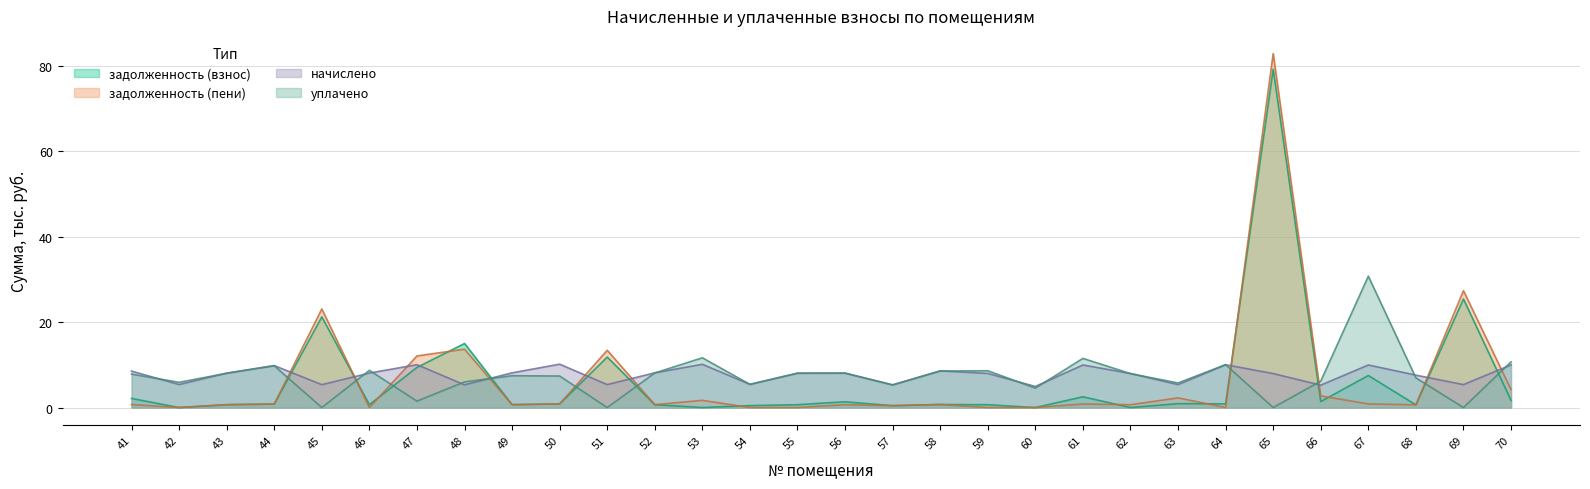

Reading right to left, what are all the values shown in this chart?

задолженность (взнос): 1.7	25.4	0.6	7.5	1.4	79.1	0.9	0.9	0.0	2.5	0.0	0.7	0.7	0.4	1.3	0.7	0.5	0.0	0.7	11.8	0.8	0.7	15.0	9.4	0.7	21.2	0.8	0.7	0.0	2.1
задолженность (пени): 4.2	27.3	0.6	0.8	2.7	82.8	0.0	2.3	0.7	0.8	0.0	0.0	0.7	0.4	0.7	0.0	0.0	1.7	0.7	13.4	0.8	0.7	13.7	12.1	0.0	23.1	0.8	0.7	0.0	0.7
начислено: 10.0	5.4	7.6	10.0	5.2	8.0	10.0	5.4	8.0	10.0	4.9	8.0	8.6	5.3	8.1	8.0	5.4	10.1	8.1	5.4	10.1	8.1	5.3	10.0	8.1	5.4	9.8	8.1	5.4	8.5
уплачено: 10.7	0.0	6.9	30.7	6.2	0.0	10.0	5.8	7.9	11.5	4.5	8.6	8.5	5.3	8.0	8.0	5.4	11.6	8.1	0.0	7.4	7.4	6.0	1.5	8.7	0.0	9.8	8.0	5.9	7.8